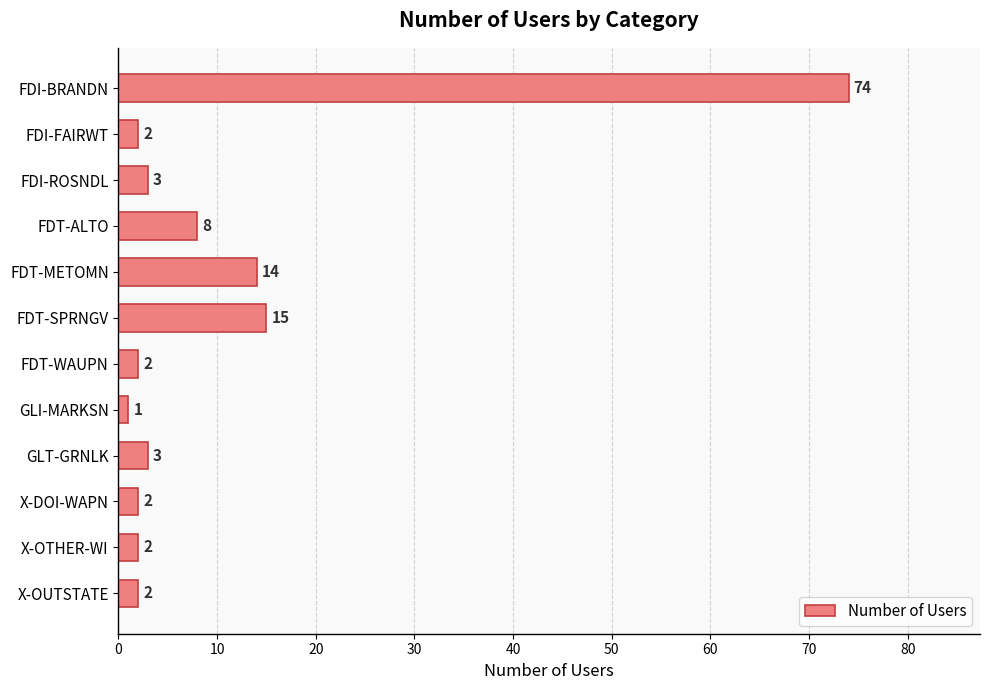

What is the label of the 12th bar from the top?

X-OUTSTATE